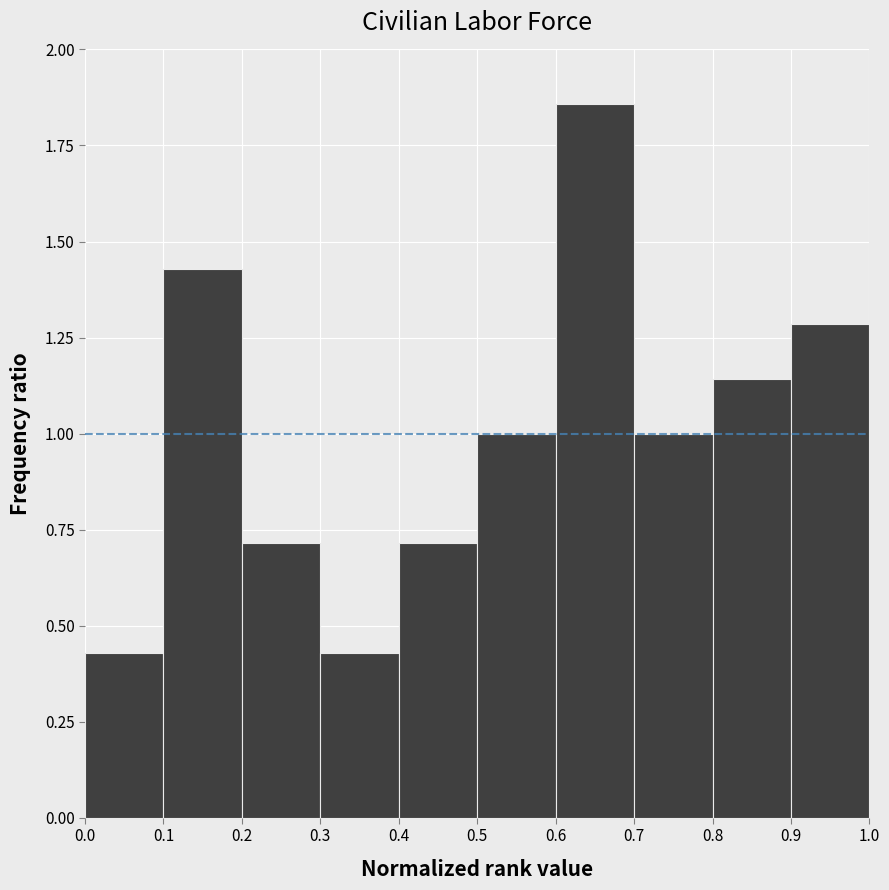

Reading left to right, transcribe this chart: for each bar, give the range it covers on the x-axis and its height. The values are not printed on the chart, so give them approximately, as read against the axis.

0.0 to 0.1: 0.45
0.1 to 0.2: 1.45
0.2 to 0.3: 0.70
0.3 to 0.4: 0.45
0.4 to 0.5: 0.70
0.5 to 0.6: 1.00
0.6 to 0.7: 1.85
0.7 to 0.8: 1.00
0.8 to 0.9: 1.15
0.9 to 1.0: 1.30